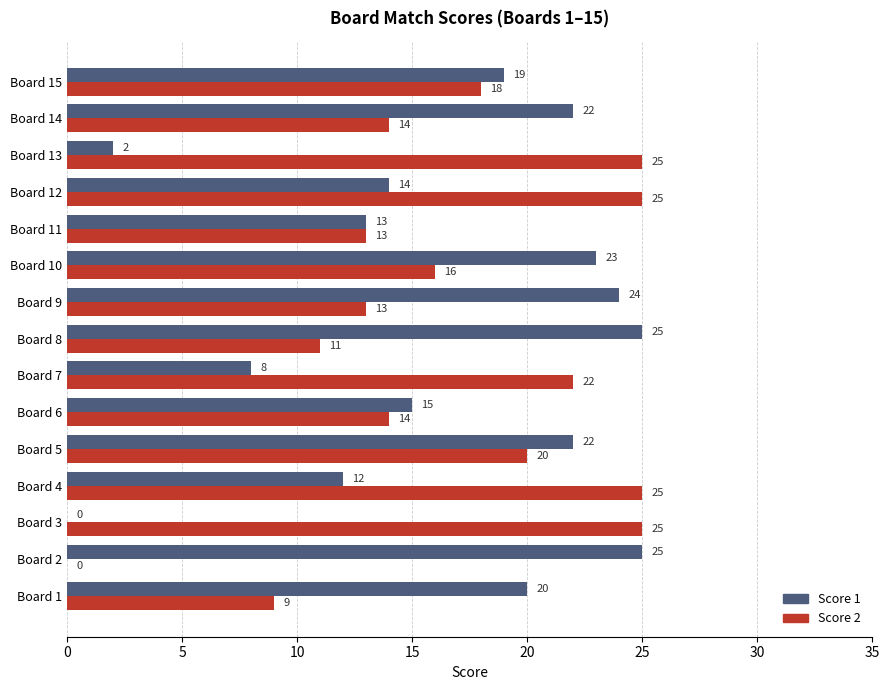

The value of Score 1 at Board 1 is 20. True or false?

True